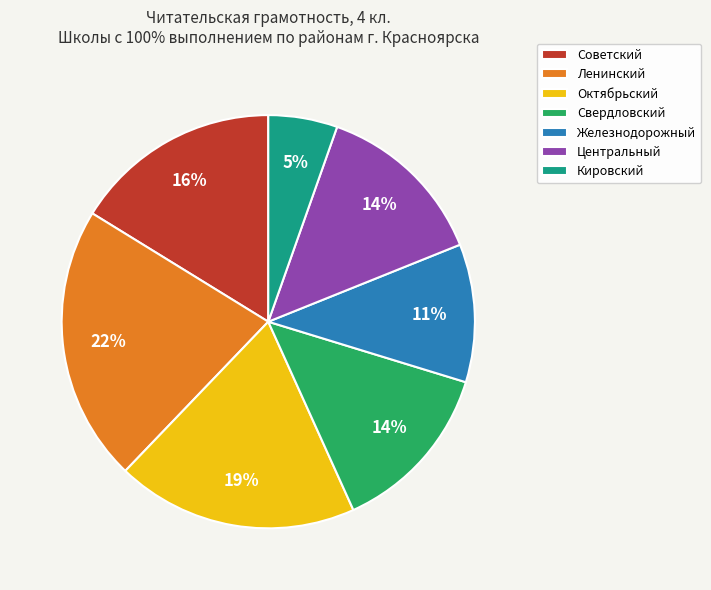

Between Железнодорожный and Свердловский, which is larger?

Свердловский